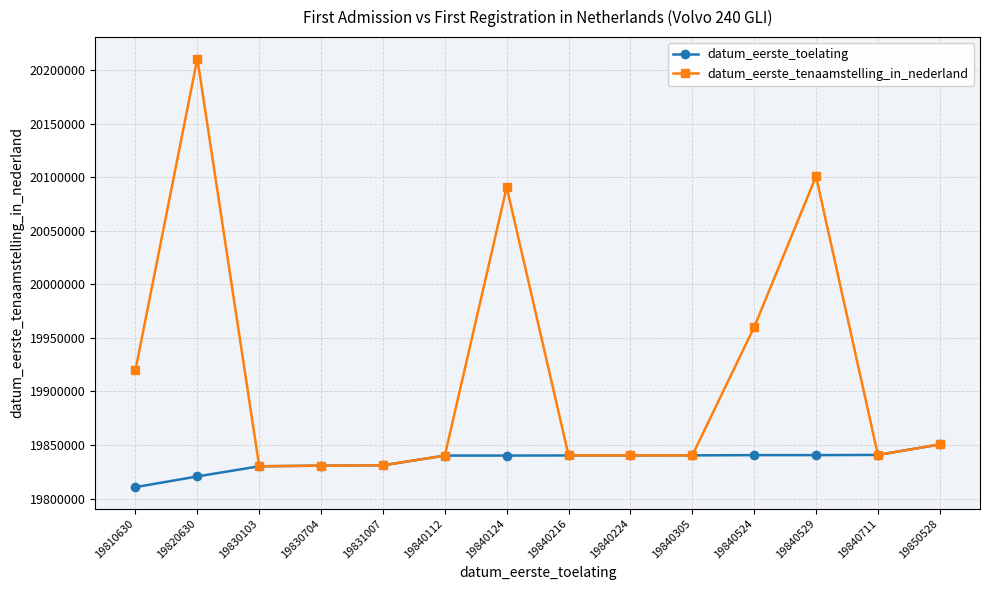

True or false: datum_eerste_tenaamstelling_in_nederland has more than 1 points higher than both neighbors.

True